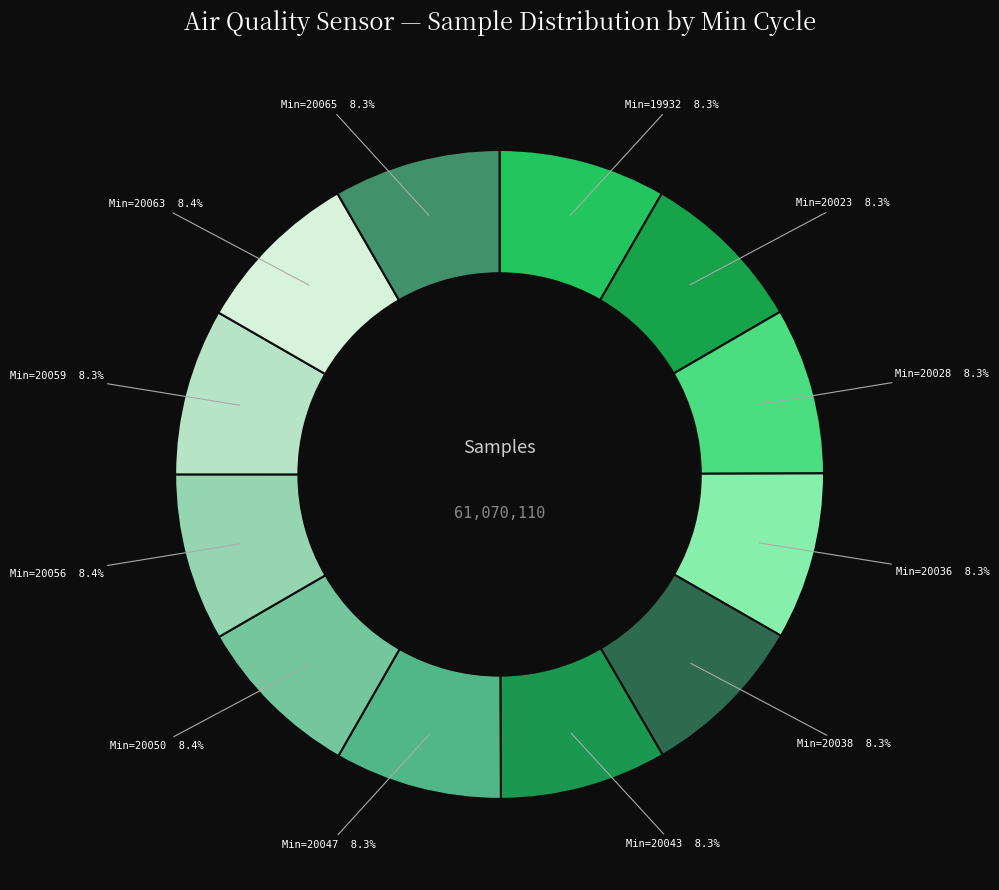

How many slices are in this pie chart?

12